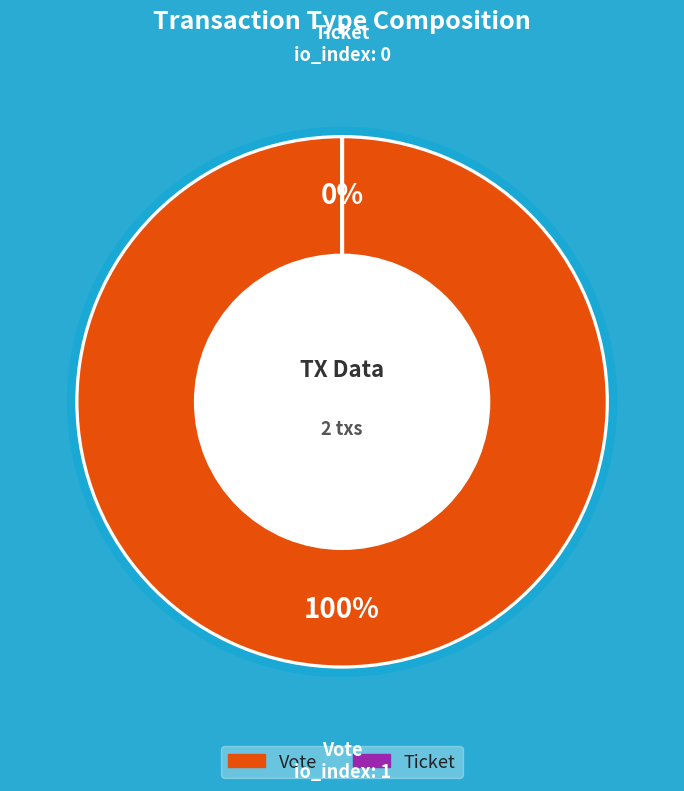

Is it true that Ticket is 15% of the pie?

False